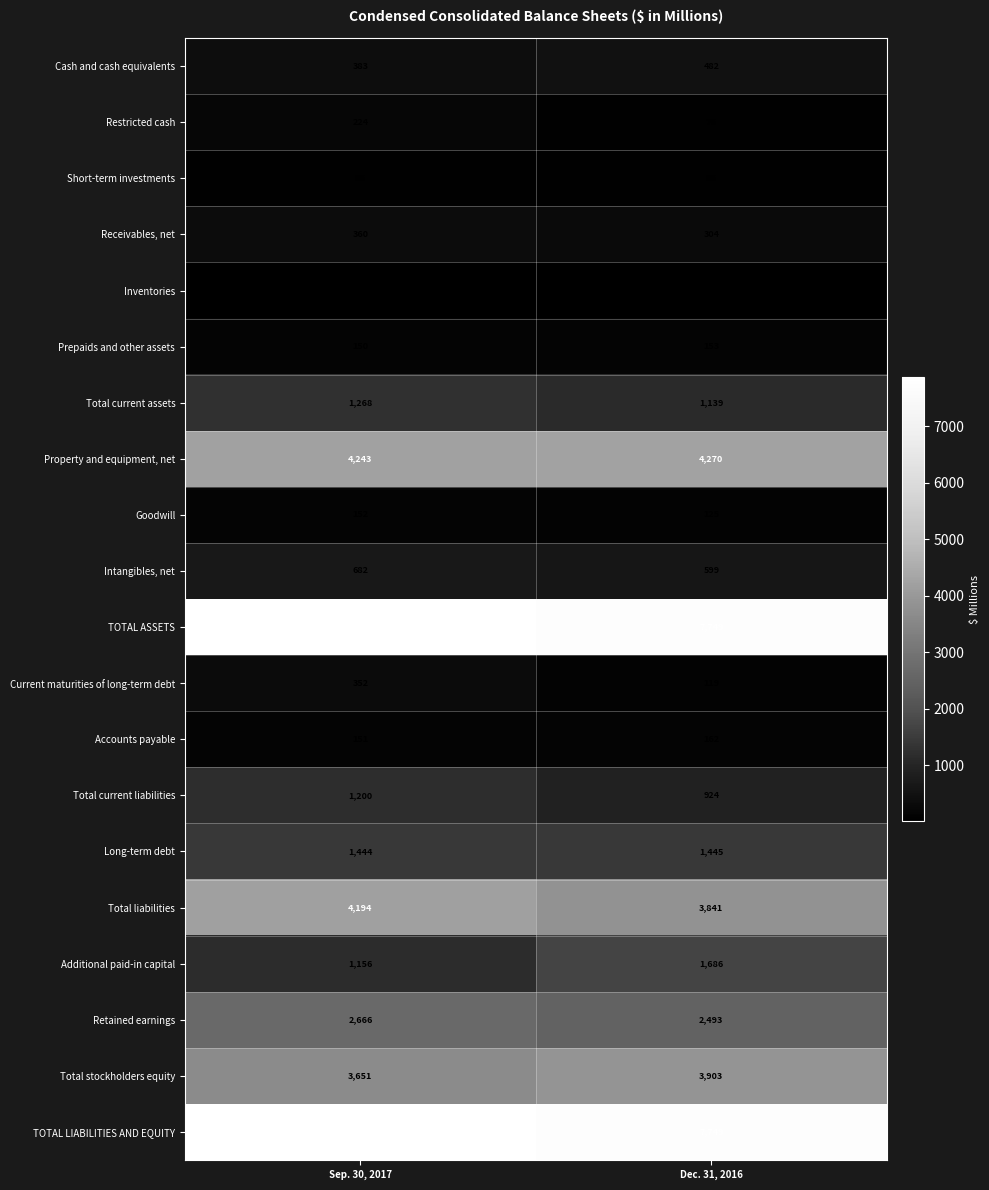

Where is Current maturities of long-term debt nearest to the value 235?

Dec. 31, 2016